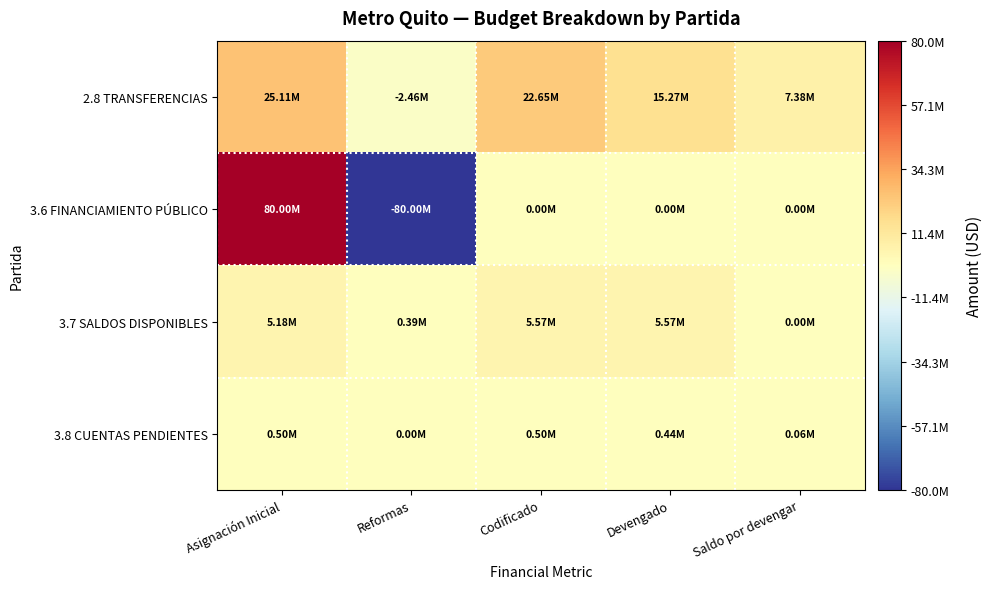

Between Reformas and Codificado, which series saw the biggest shift?

3.6 FINANCIAMIENTO PÚBLICO